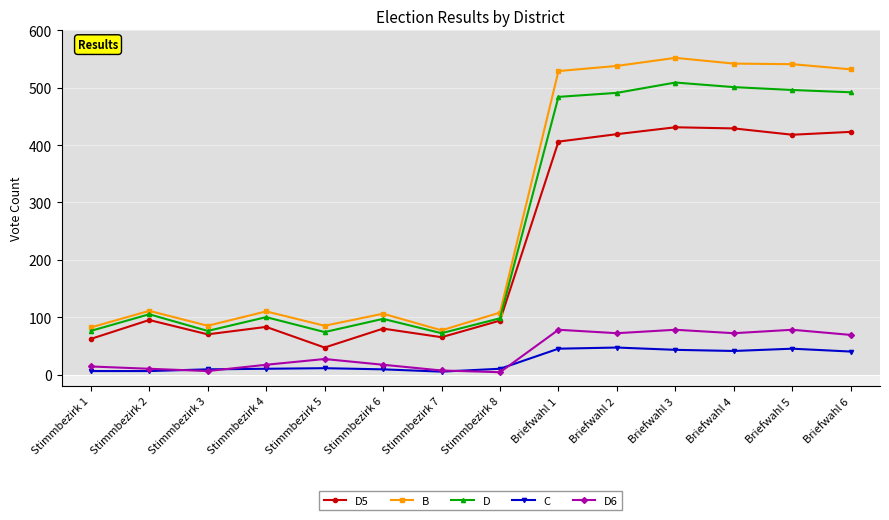

What is the difference between the maximum and minimum values in the B series?

475